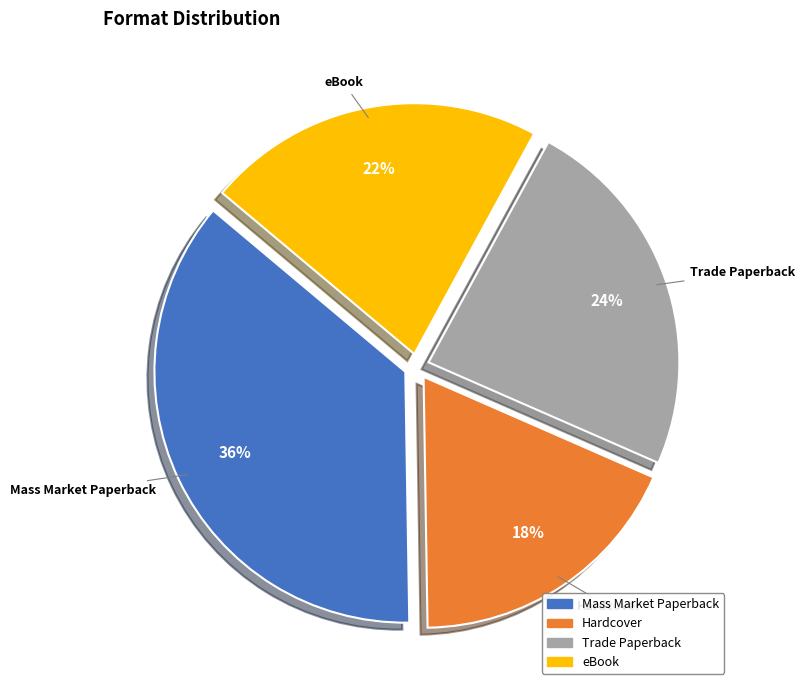

How many slices are in this pie chart?

4